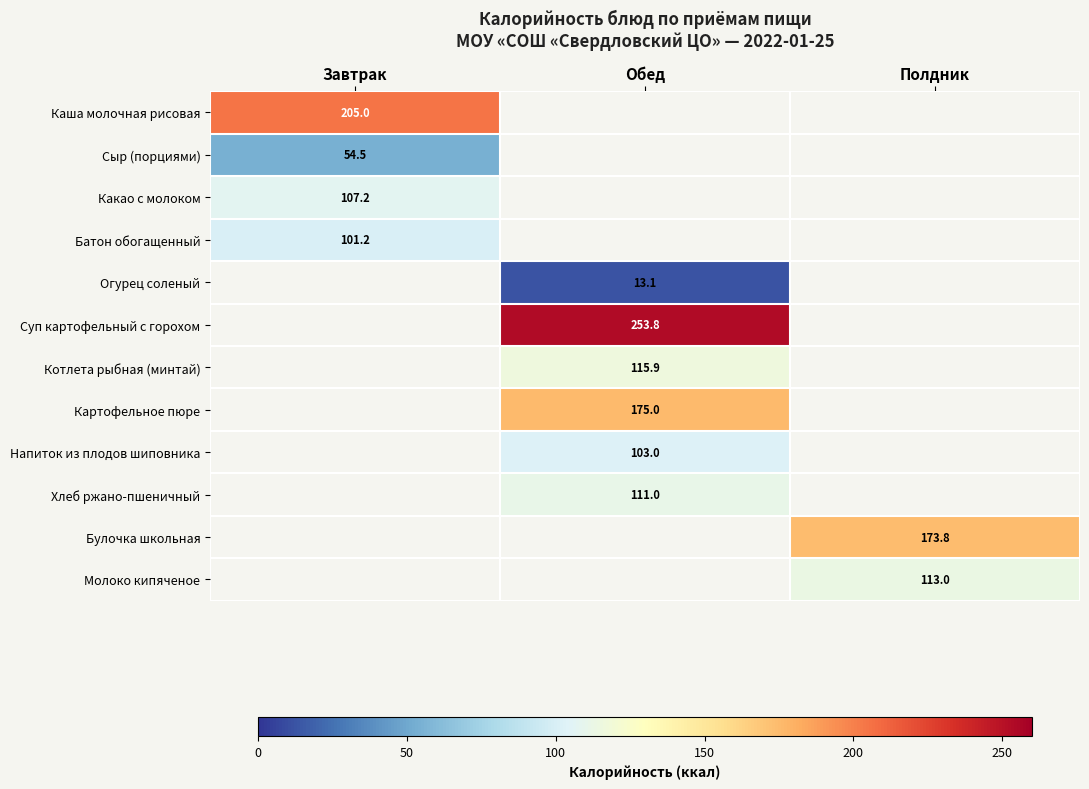

True or false: Напиток из плодов шиповника has a value of 168.6 at Обед.

False